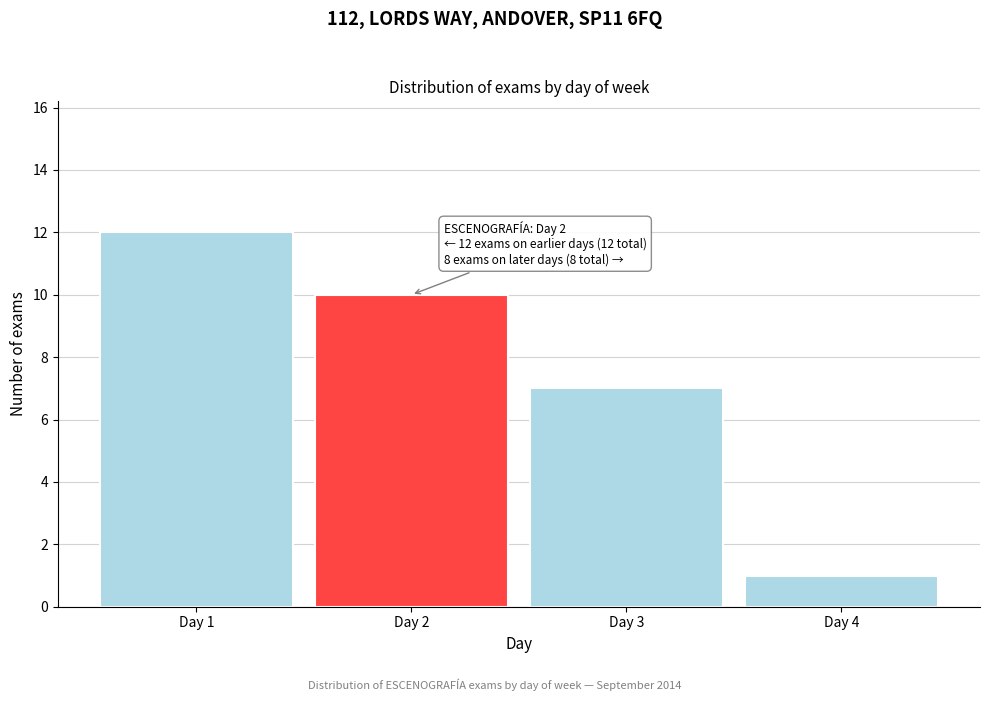

Reading left to right, list all the values displayed in this chart.

Day 1=12	Day 2=10	Day 3=7	Day 4=1